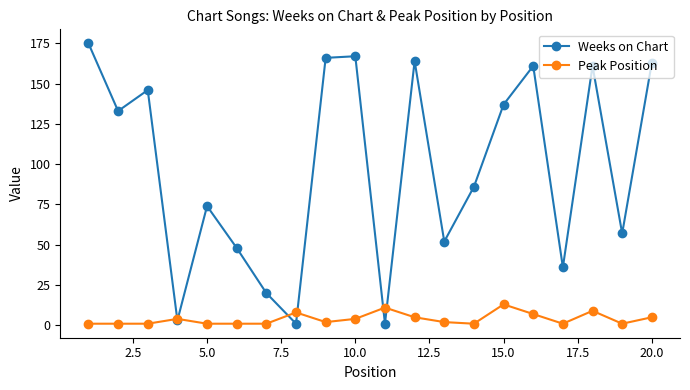

What is the value of the Peak Position point at the 15th from the left?

13